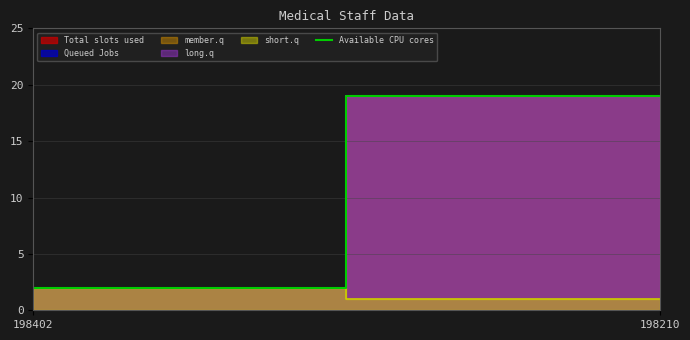

Rank the categories by value from lowest to highest.

198402, 198210